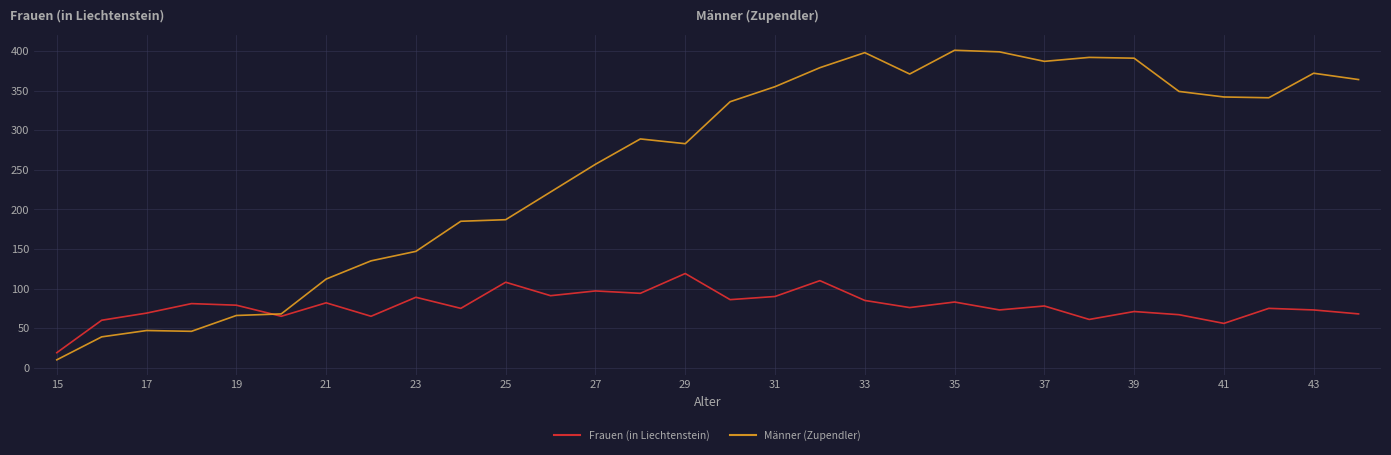

What is the greatest value displayed?

401